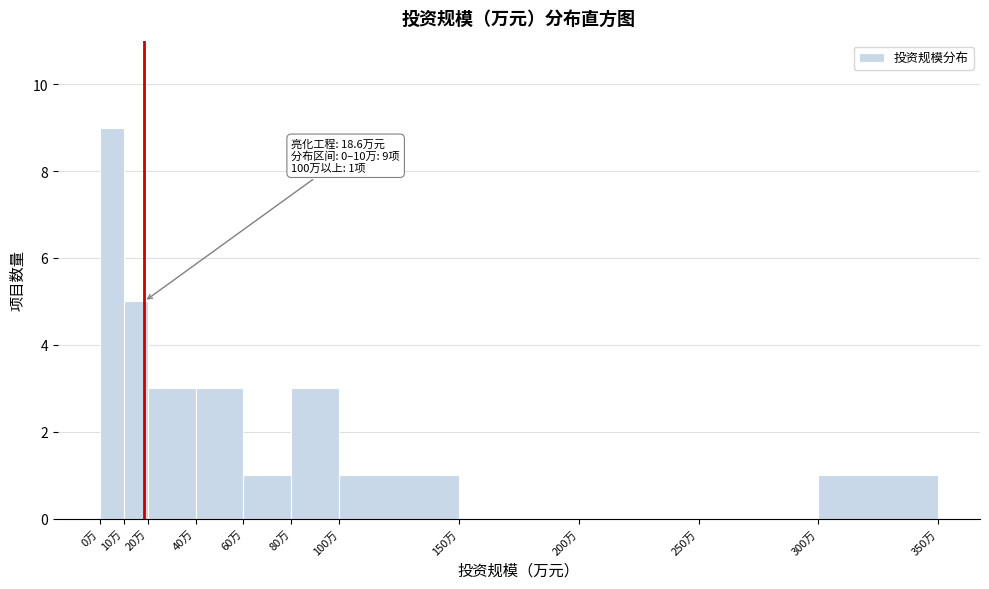

Which range on the x-axis has the tallest bar?

0 to 10